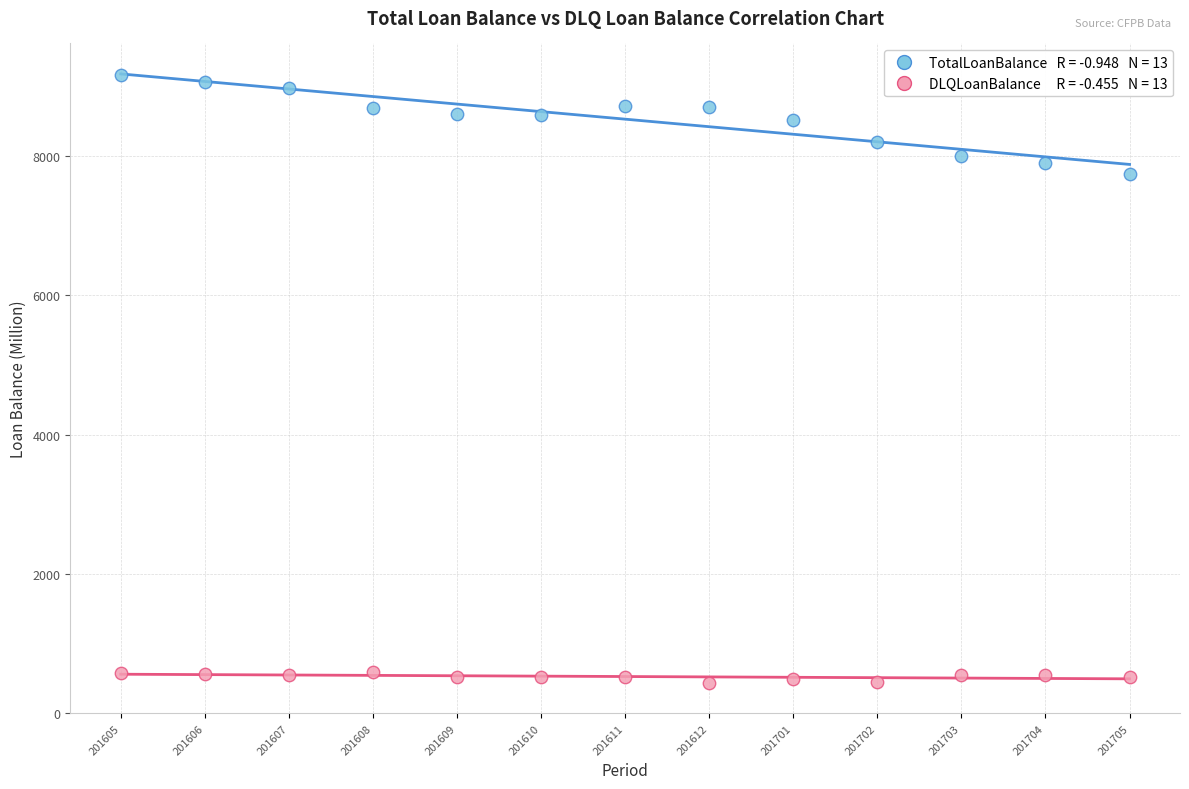

Across all data points, what is the range of Y values (max minus min)?

8727.5